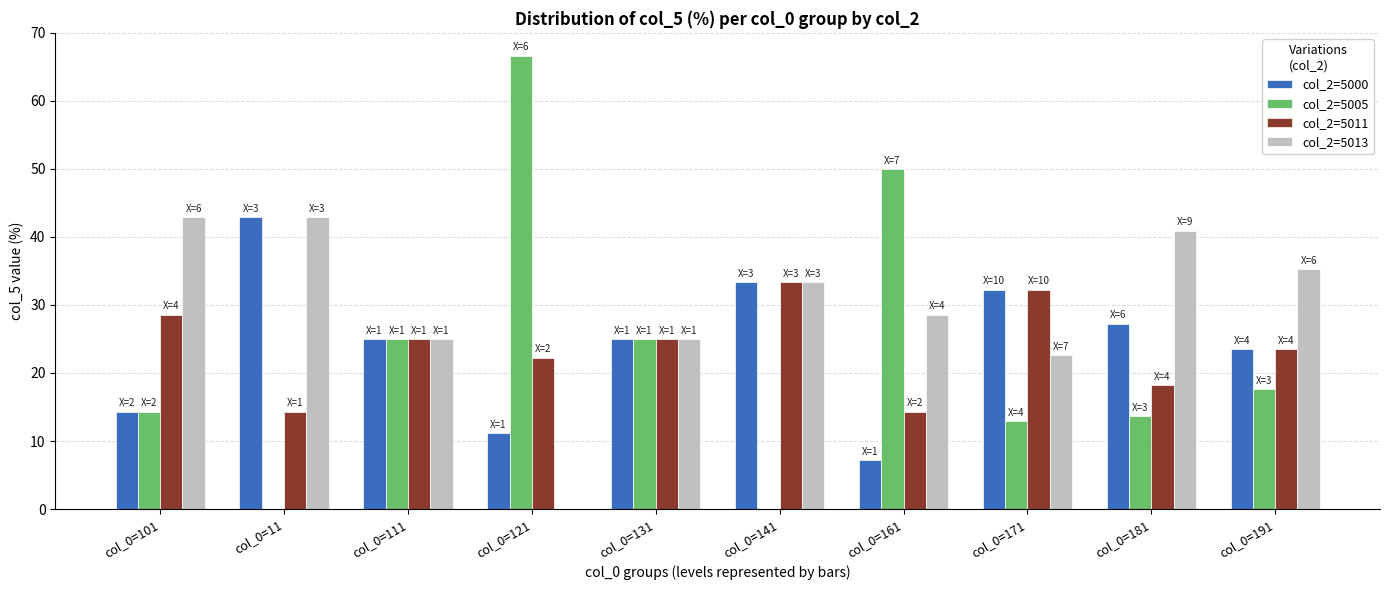

Is it true that col_2=5000 equals 12.1 at col_0=161?

False